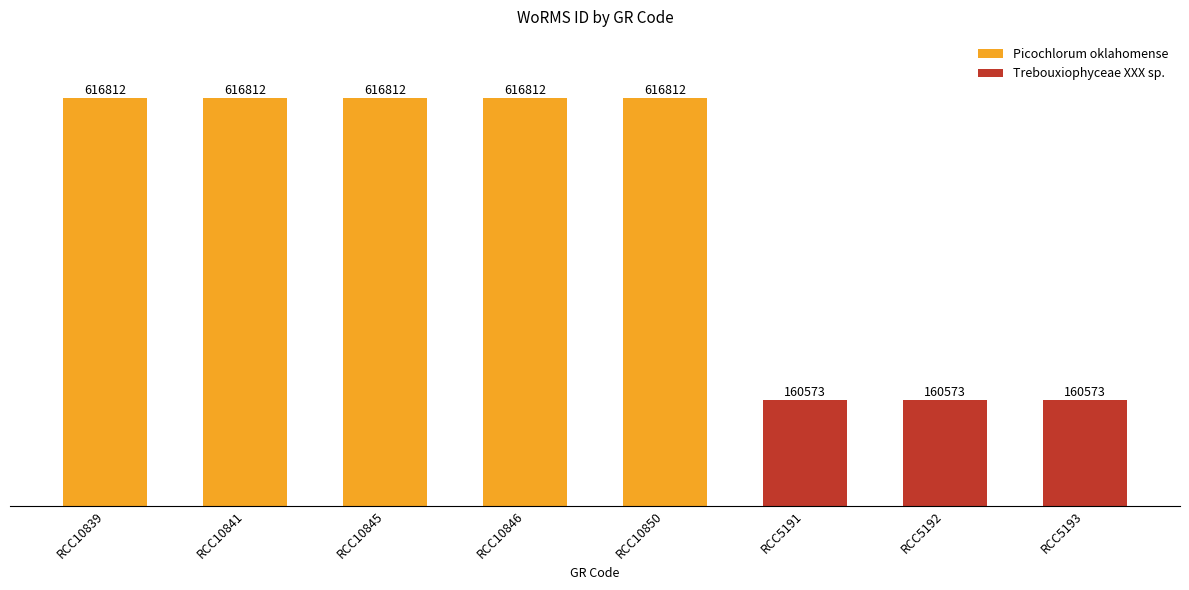

Reading left to right, what are all the values shown in this chart?

616812	616812	616812	616812	616812	160573	160573	160573